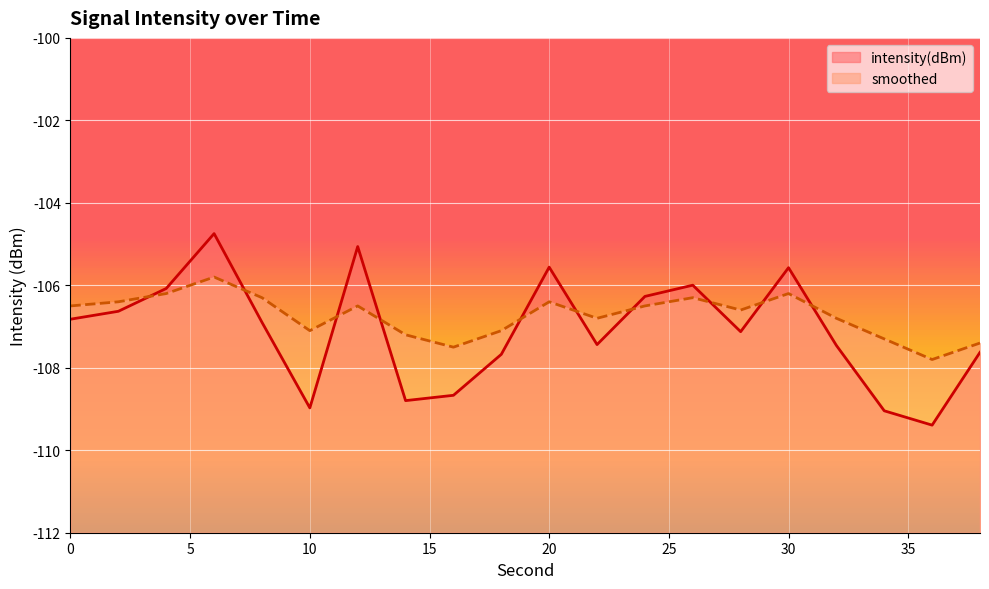

How many lines are shown in the chart?

2